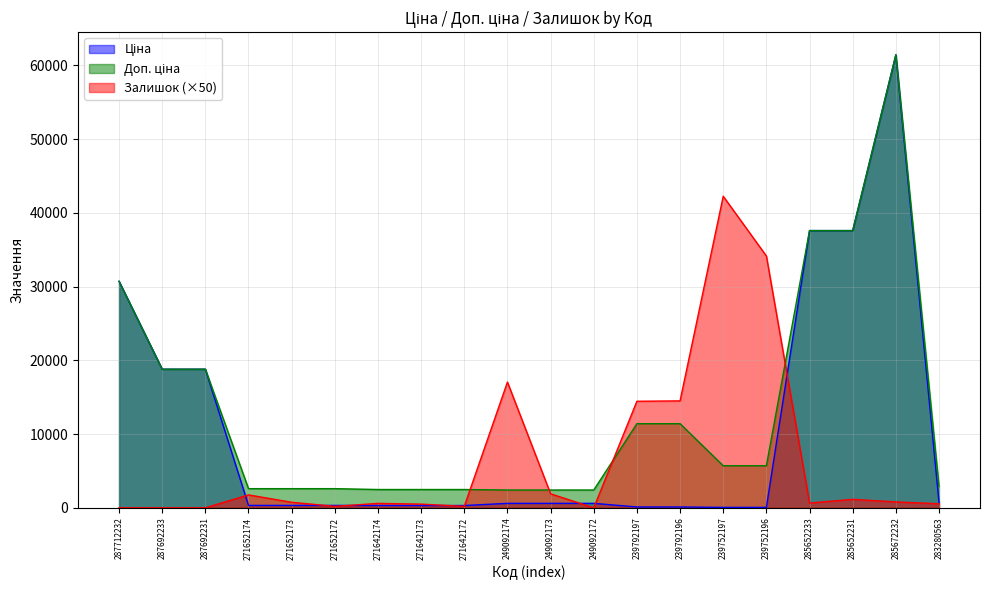

Which series has the widest spread of values?

Ціна